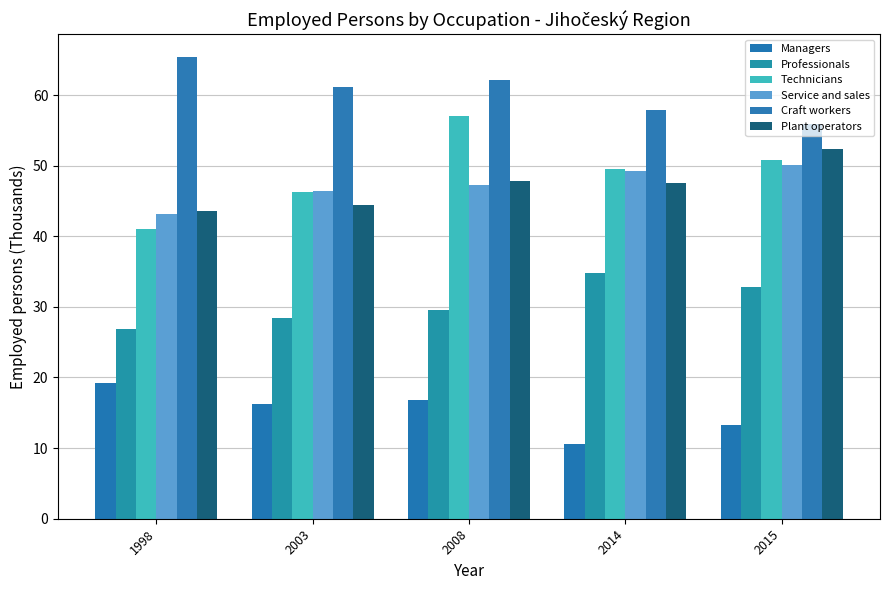

How many values in the Craft workers series are below 61?

2